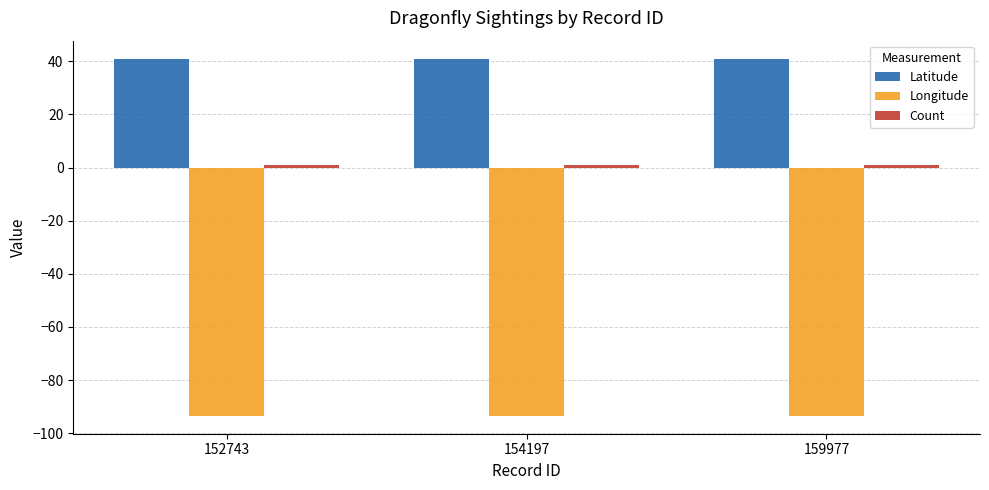

The Latitude series shows 8.7 at 152743. True or false?

False